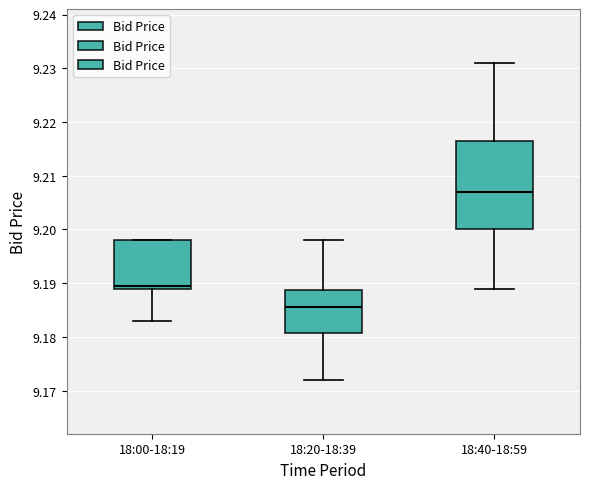

Which box is the tallest, from its lower edge to its upper edge?

18:40-18:59